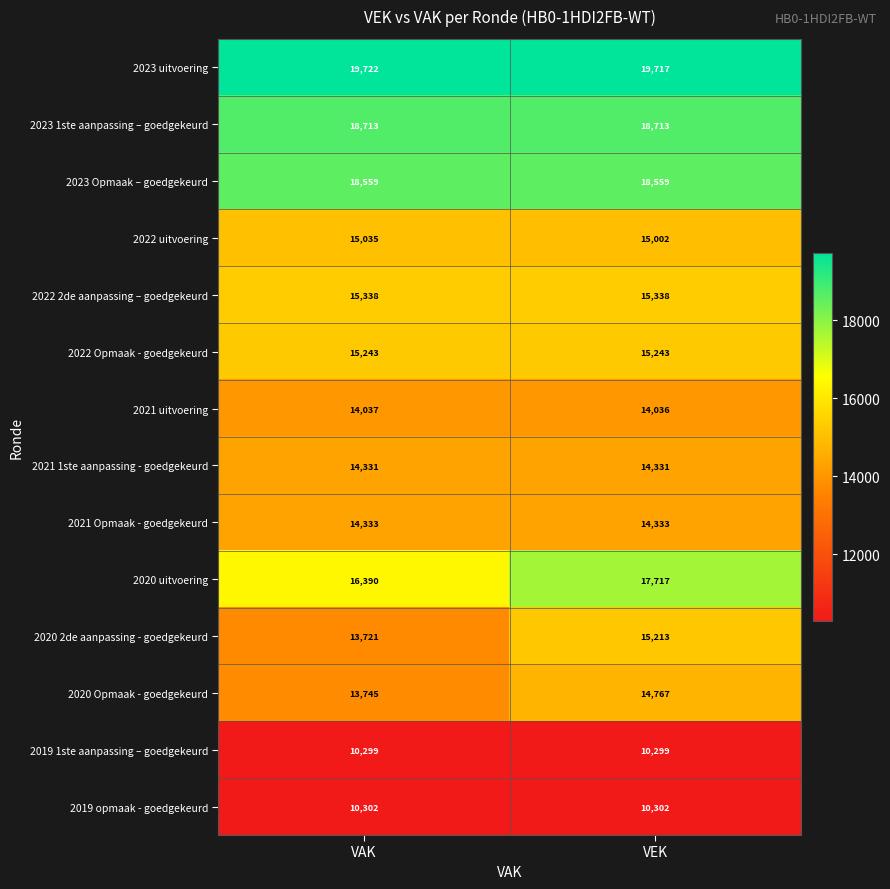

Which series has the largest total across all categories?

2023 uitvoering